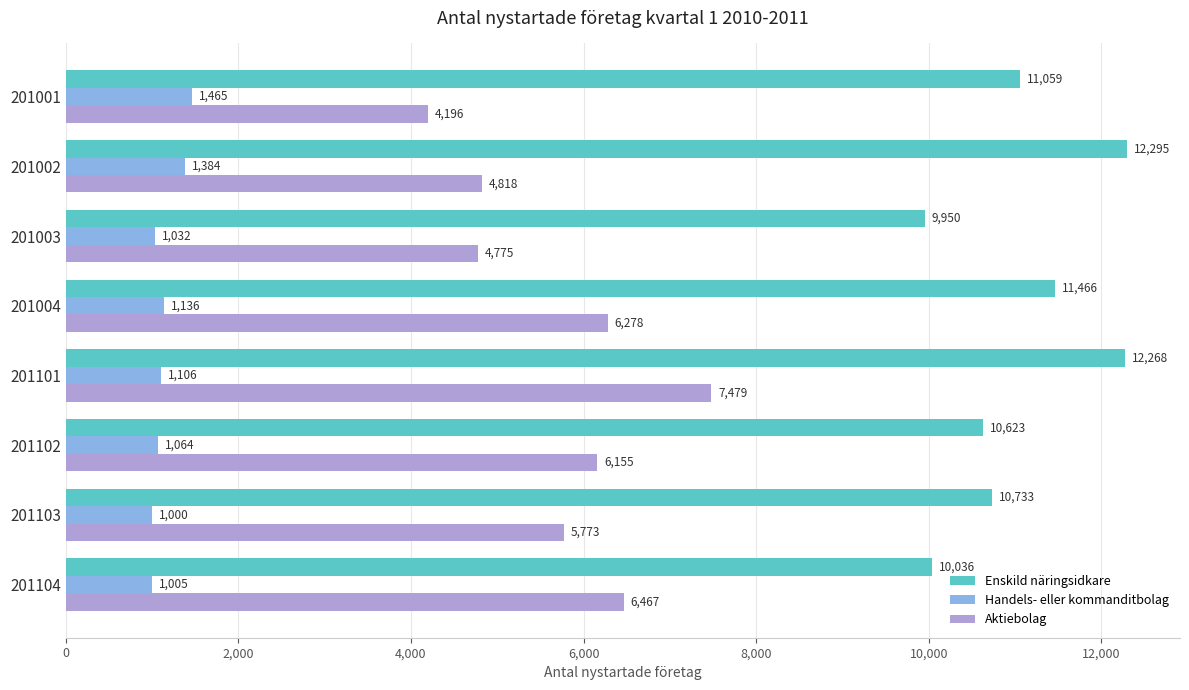

Where is Aktiebolag nearest to the value 5837?

201103